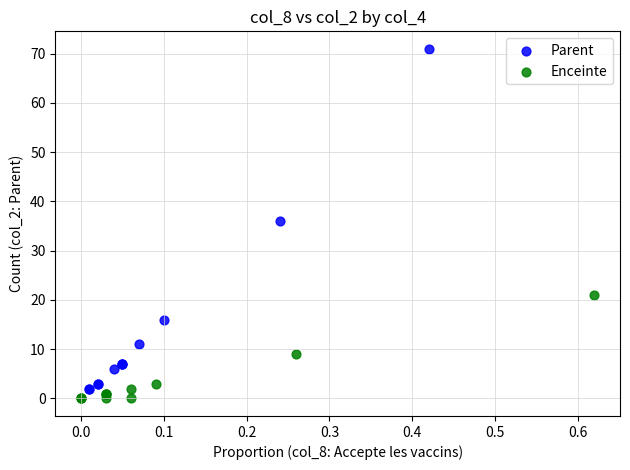

What are all the series names shown in the legend?

Parent, Enceinte